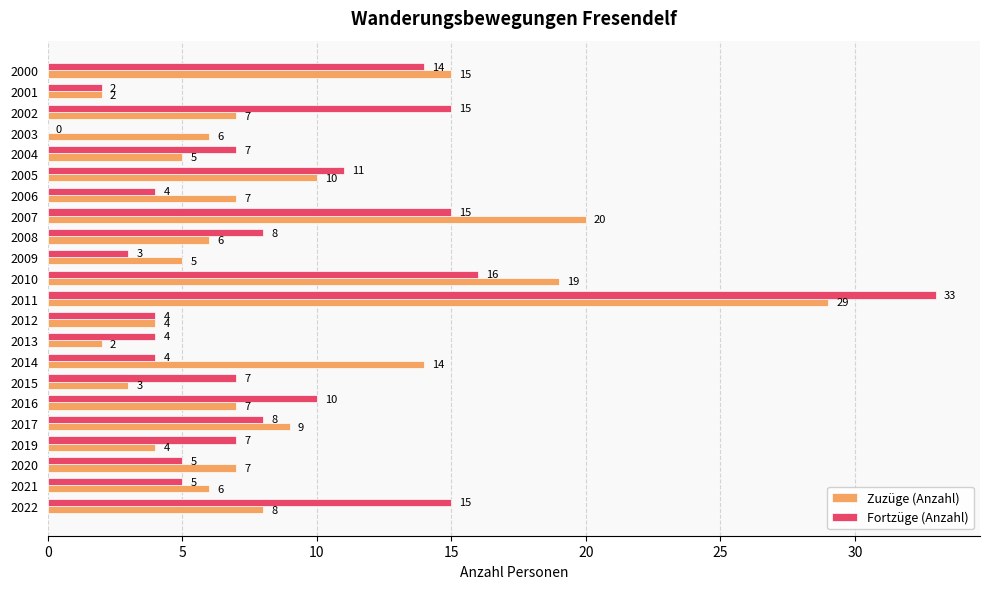

The value of Zuzüge (Anzahl) at 2014 is 25. True or false?

False